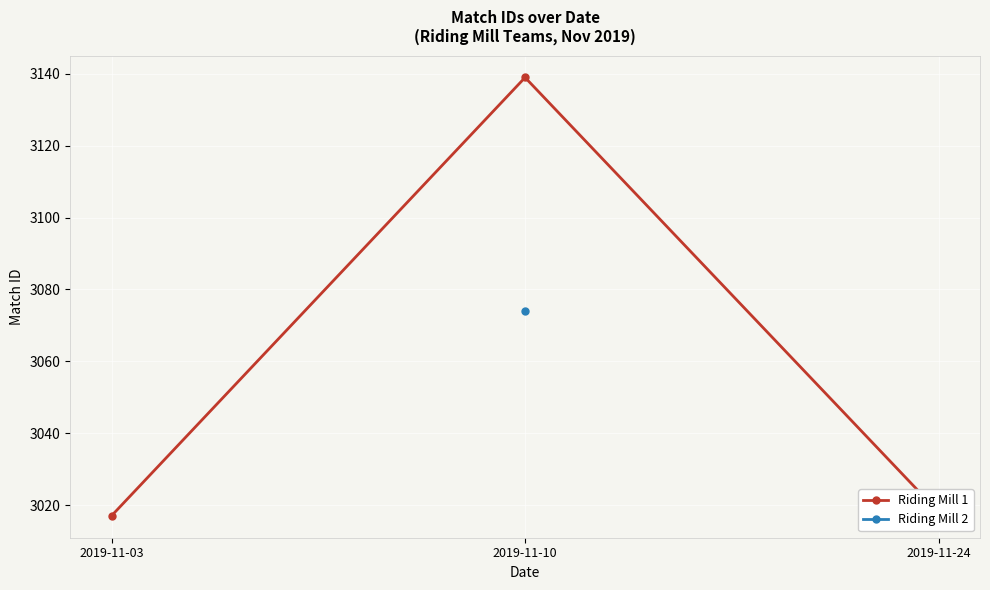

Reading right to left, list all the values displayed in this chart.

2019-11-24=3018	2019-11-10=3139	2019-11-03=3017